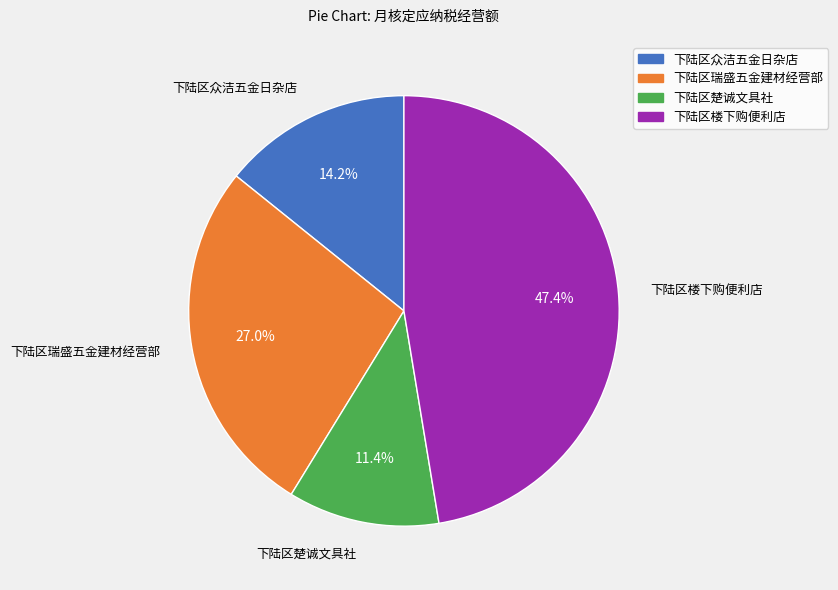

How many slices are in this pie chart?

4